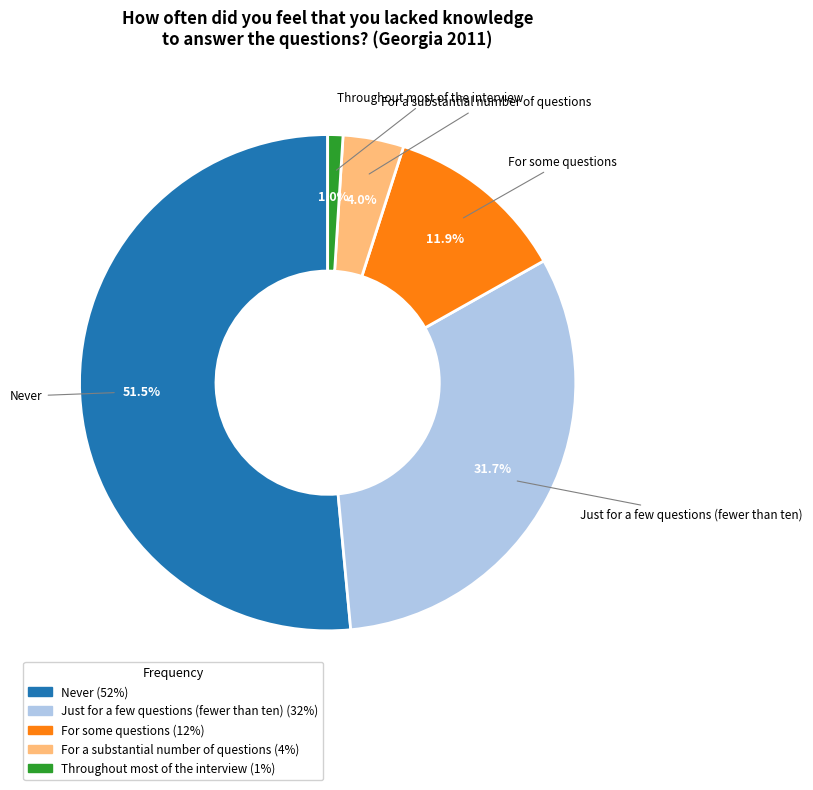

Approximately how many times larger is the value at Never compared to For some questions?

4.3